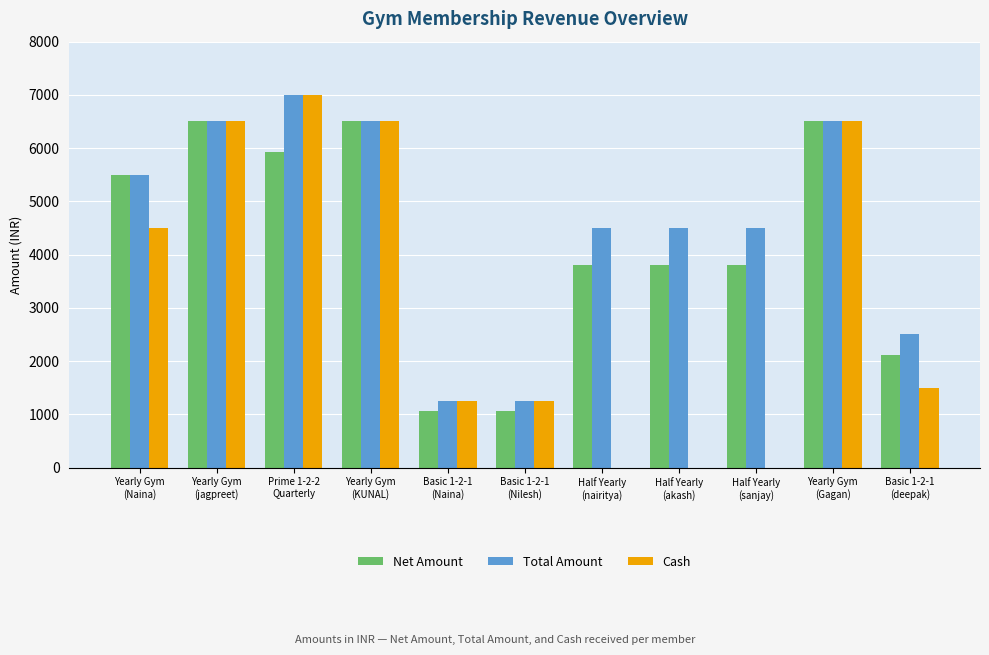

True or false: Net Amount has a value of 6710.3 at Half Yearly
(sanjay).

False